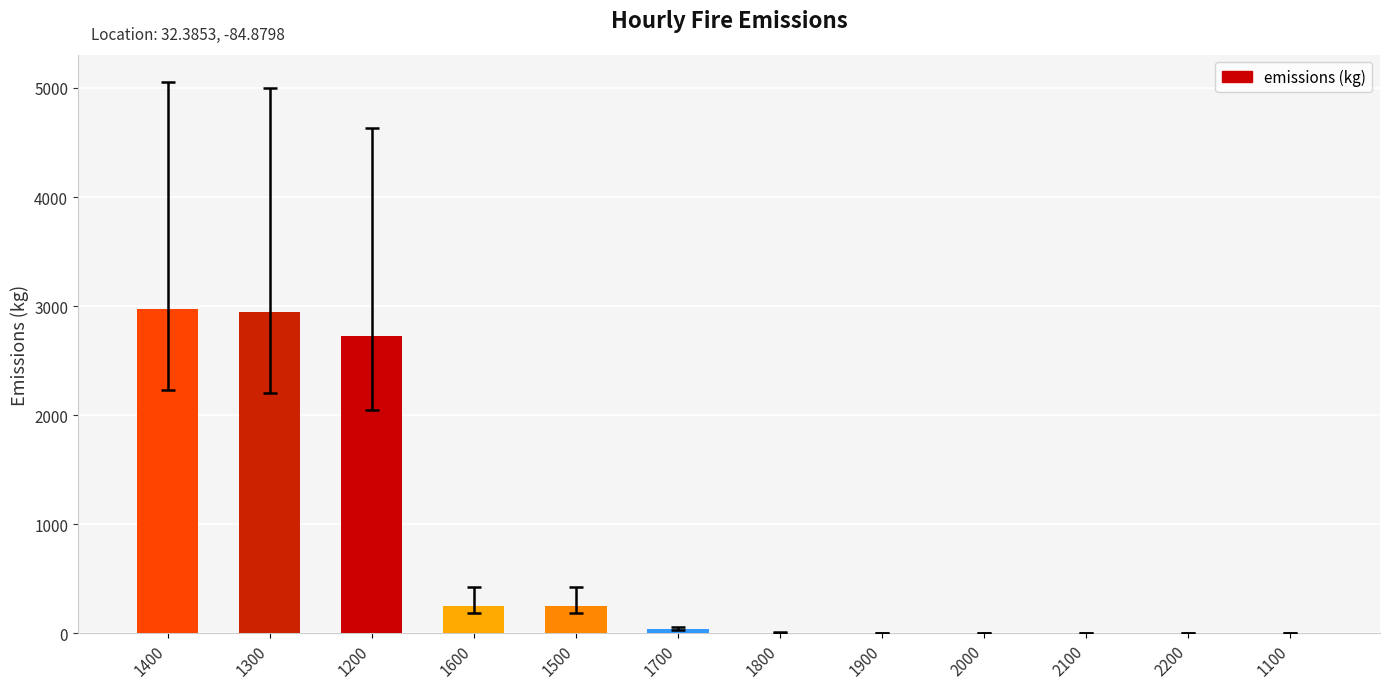

What is the greatest value displayed?

2971.7